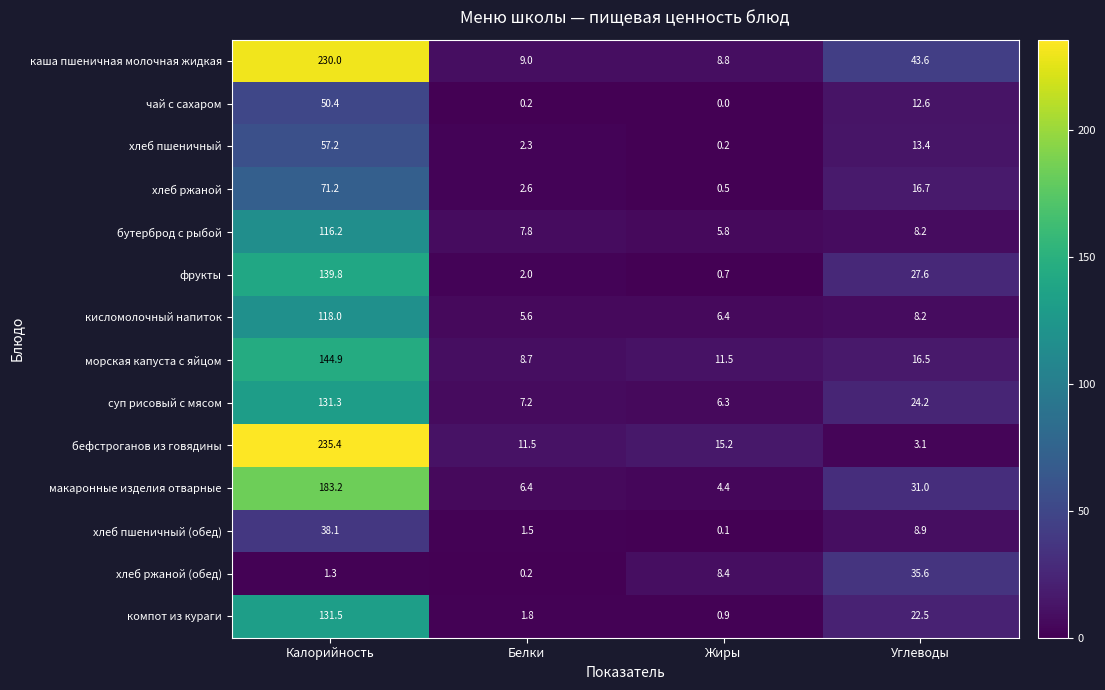

How many data points does each series have?

4